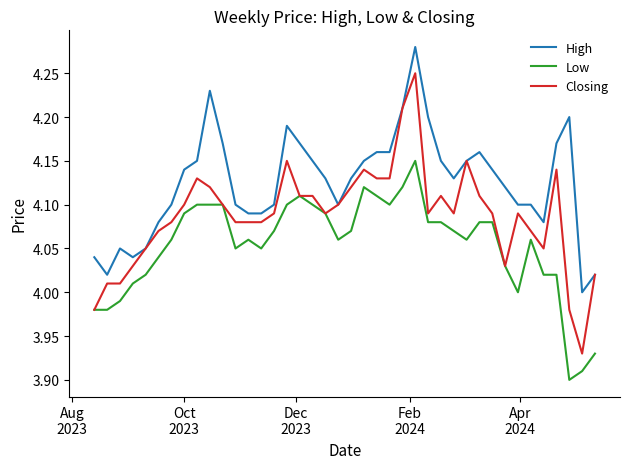

What is the difference between the maximum and minimum values in the Closing series?

0.3